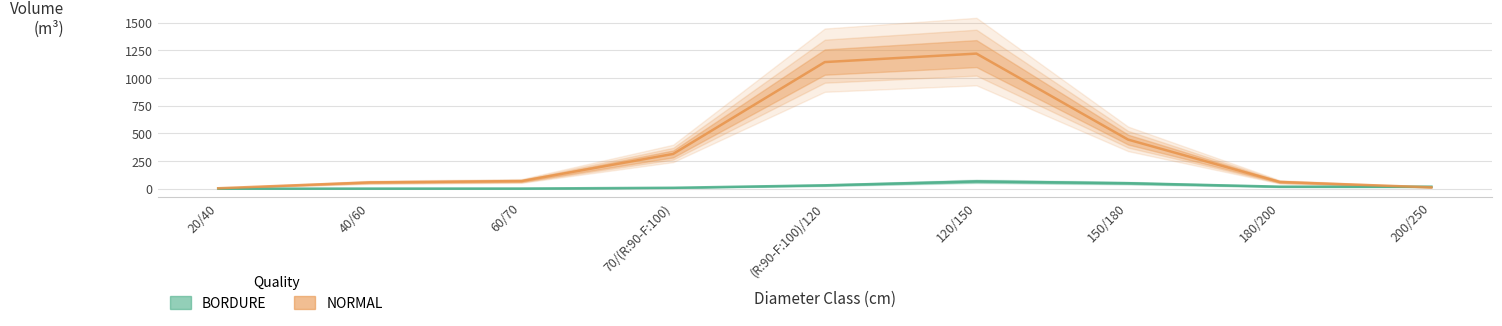

Rank the series at 180/200 from highest to lowest value.

NORMAL, BORDURE